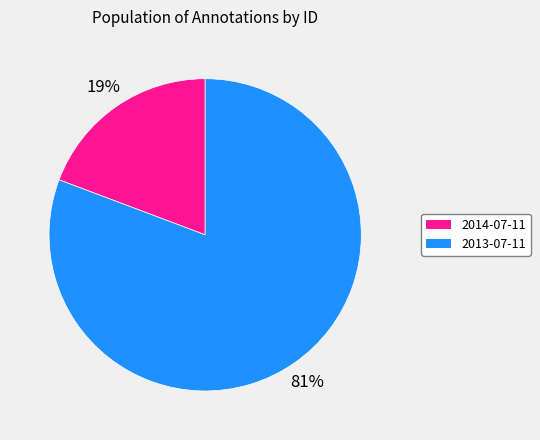

The 2013-07-11 slice represents 88% of the pie. True or false?

False